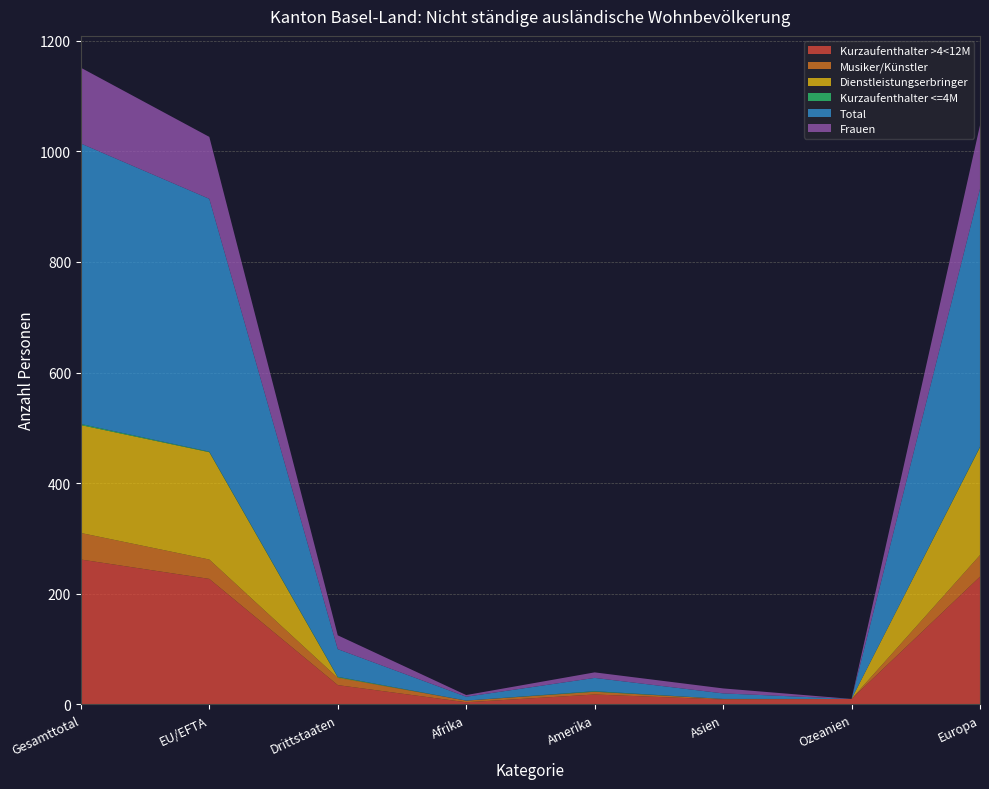

Reading left to right, transcribe all the data shown in this chart.

Kurzaufenthalter >4<12M: Gesamttotal=262	EU/EFTA=227	Drittstaaten=35	Afrika=4	Amerika=18	Asien=9	Ozeanien=10	Europa=231
Musiker/Künstler: Gesamttotal=48	EU/EFTA=35	Drittstaaten=13	Afrika=3	Amerika=5	Asien=1	Ozeanien=0	Europa=39
Dienstleistungserbringer: Gesamttotal=195	EU/EFTA=194	Drittstaaten=1	Afrika=0	Amerika=0	Asien=0	Ozeanien=0	Europa=195
Kurzaufenthalter <=4M: Gesamttotal=2	EU/EFTA=1	Drittstaaten=1	Afrika=0	Amerika=1	Asien=0	Ozeanien=0	Europa=1
Total: Gesamttotal=507	EU/EFTA=457	Drittstaaten=50	Afrika=7	Amerika=24	Asien=10	Ozeanien=0	Europa=466
Frauen: Gesamttotal=137	EU/EFTA=112	Drittstaaten=25	Afrika=3	Amerika=10	Asien=9	Ozeanien=0	Europa=115